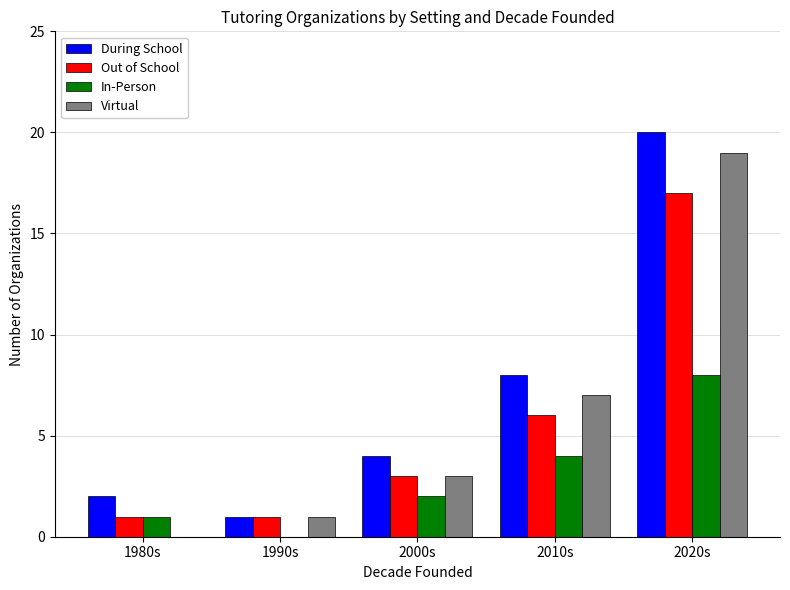

What is the maximum value shown in the chart?

20